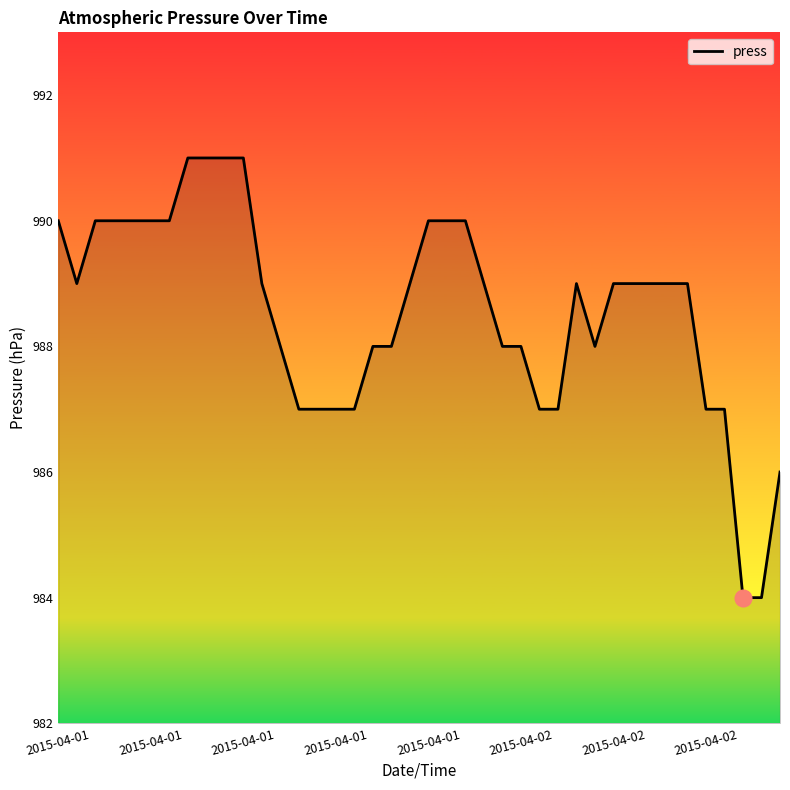

What is the greatest value displayed?

991